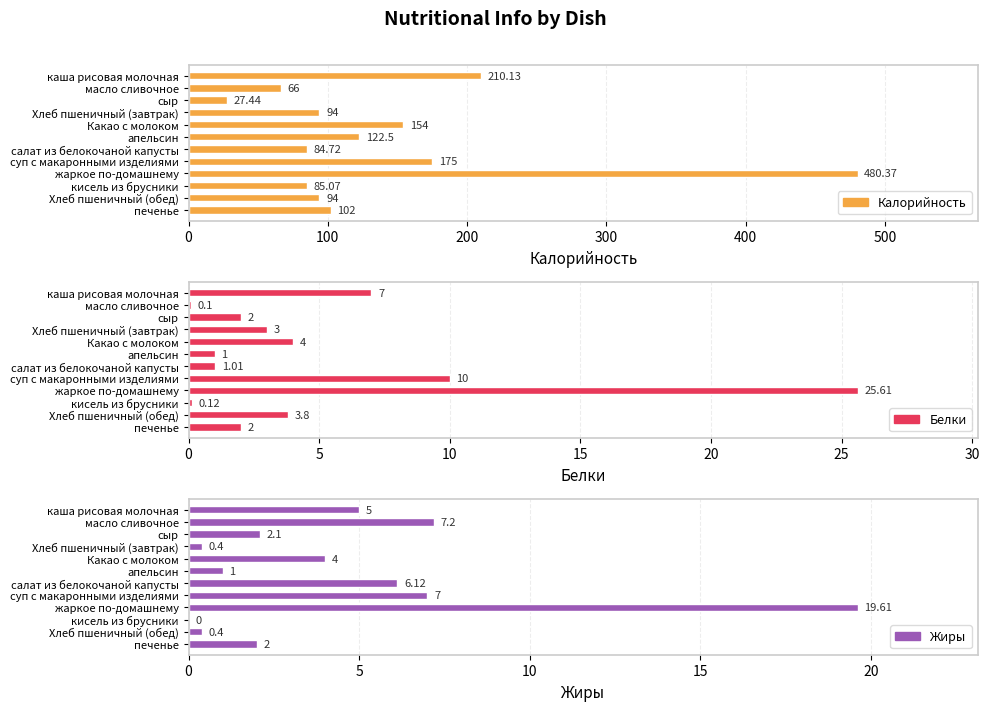

How many categories are shown in the chart?

12